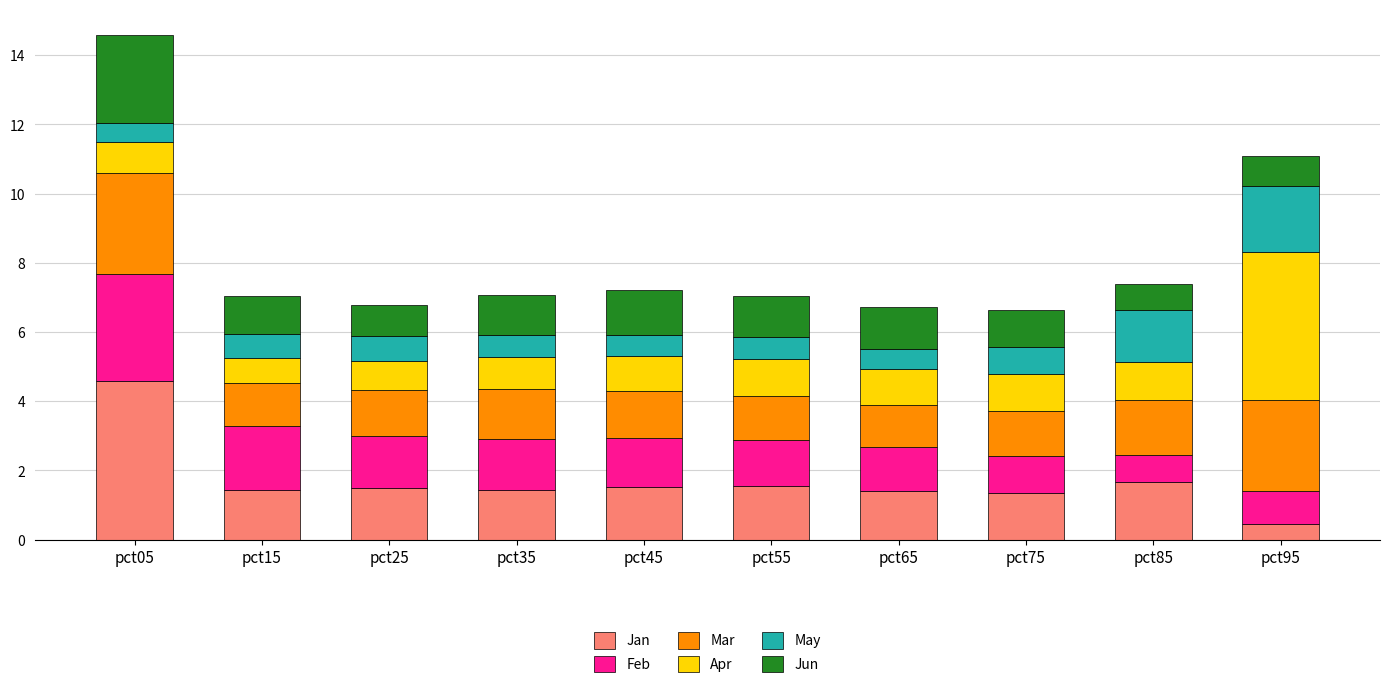

What is the average value of the Jan series?

1.7